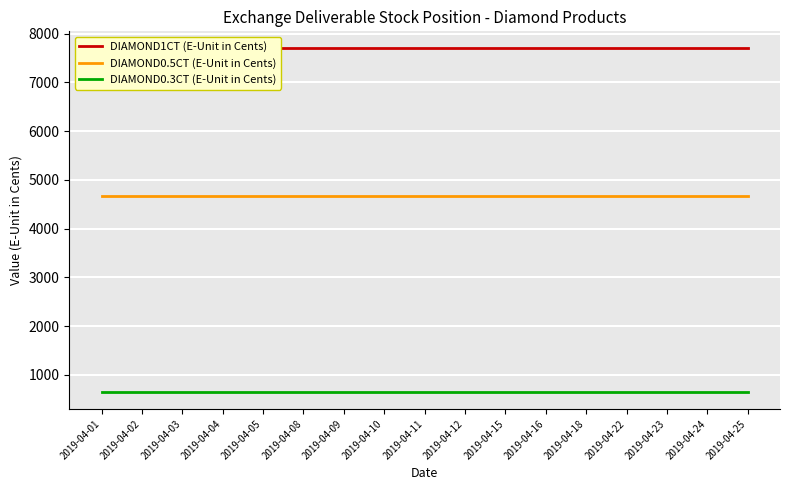

At 2019-04-04, list the series in order from largest to smallest.

DIAMOND1CT (E-Unit in Cents), DIAMOND0.5CT (E-Unit in Cents), DIAMOND0.3CT (E-Unit in Cents)